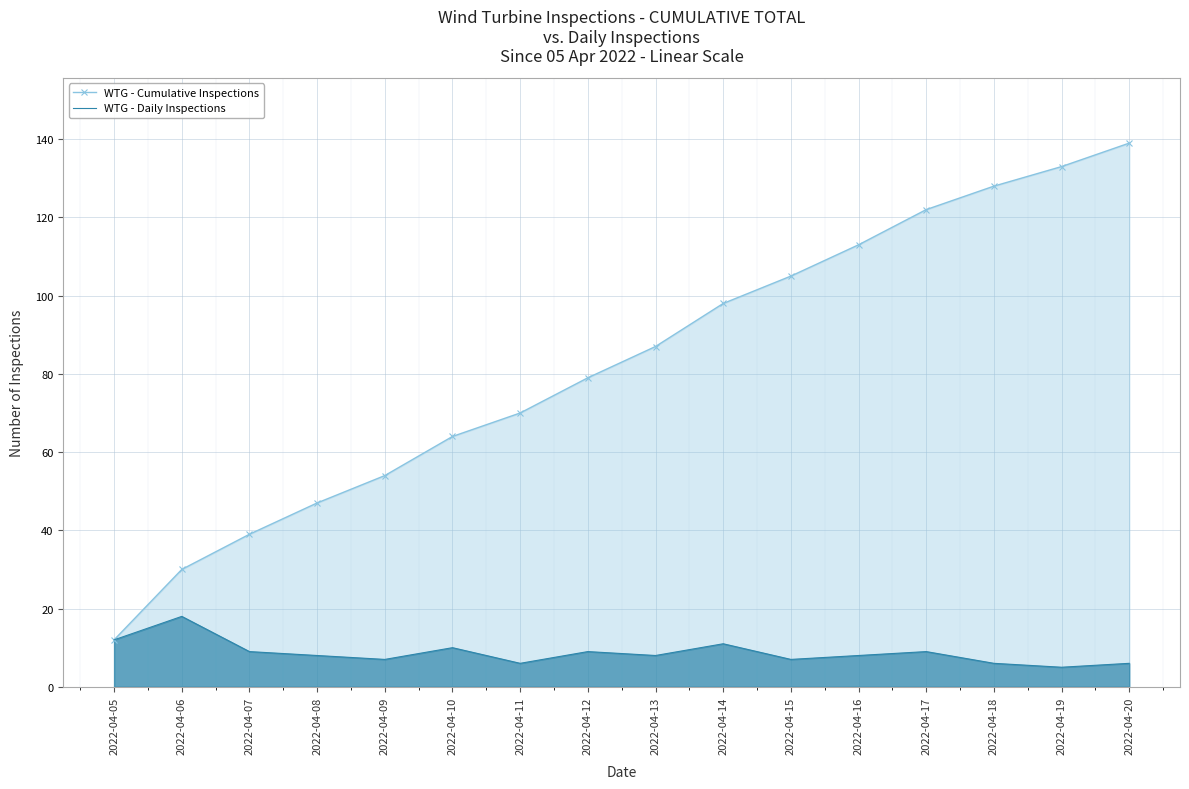

What are all the series names shown in the legend?

WTG - Cumulative Inspections, WTG - Daily Inspections